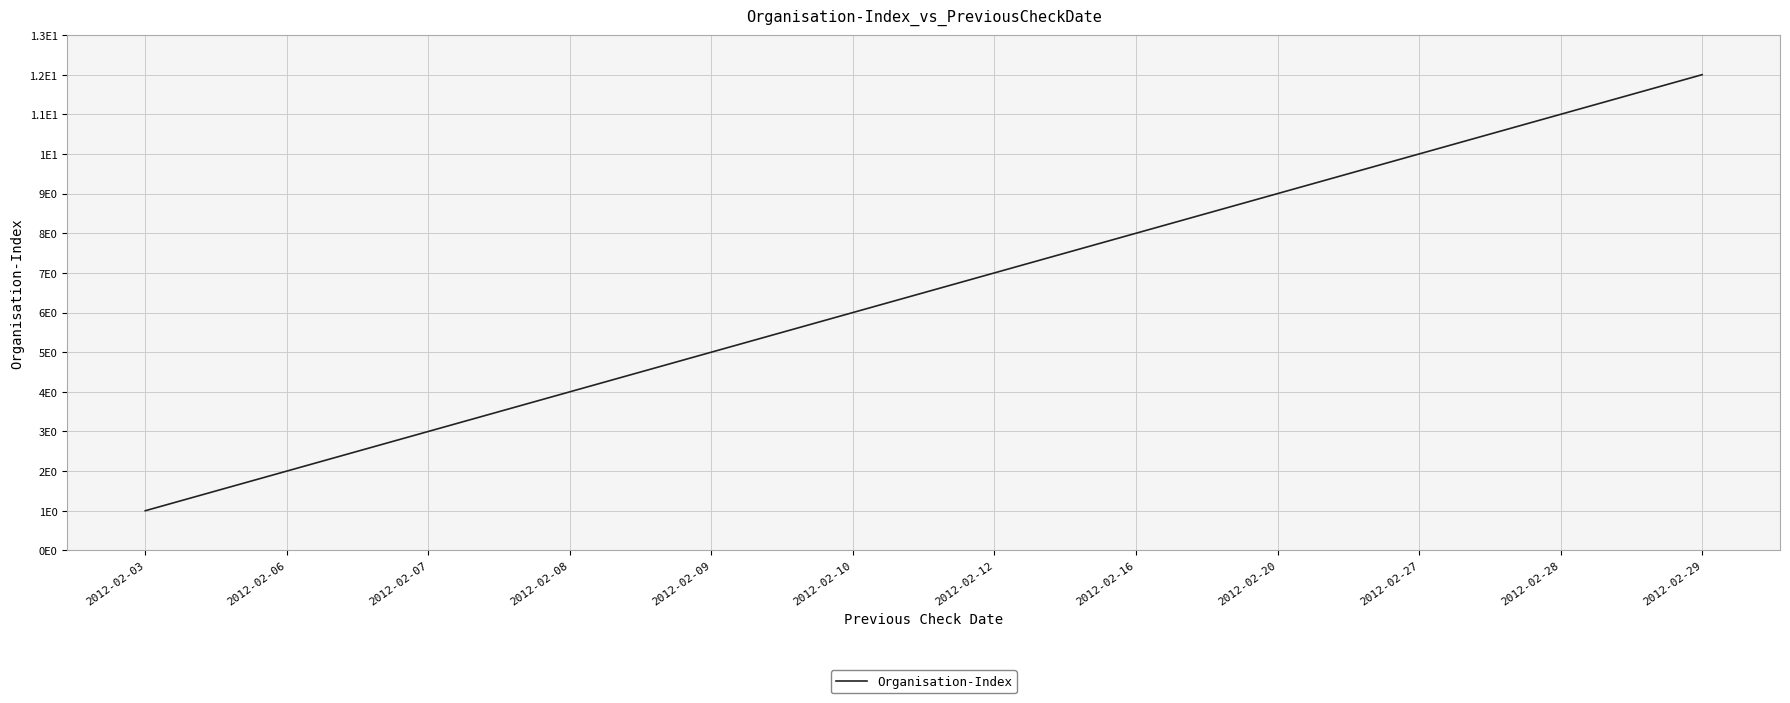

Is it true that the value at 2012-02-28 is 11?

True